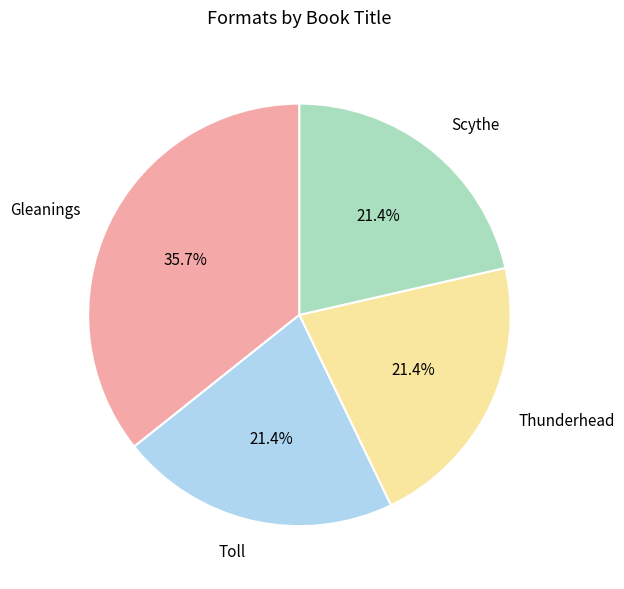

To the nearest percent, what portion does Gleanings represent?

36%